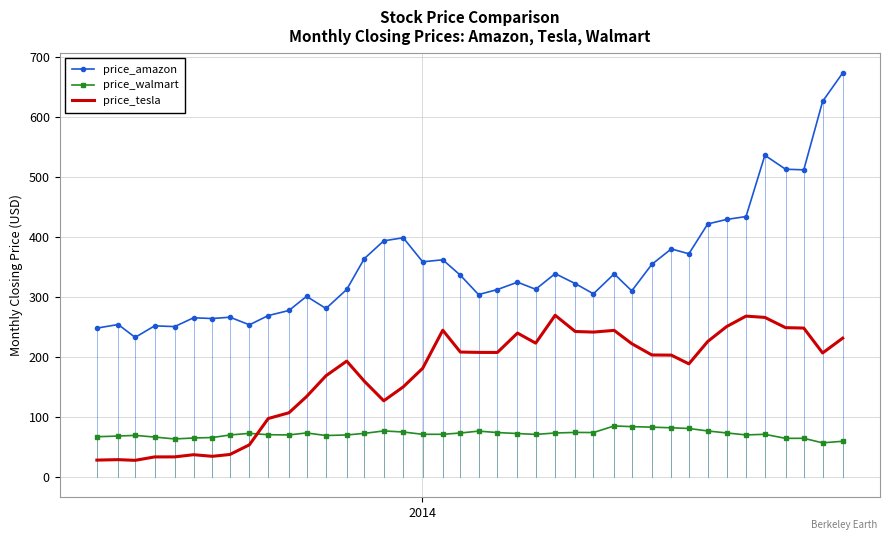

At how many categories does at least one series exceed 92?

40